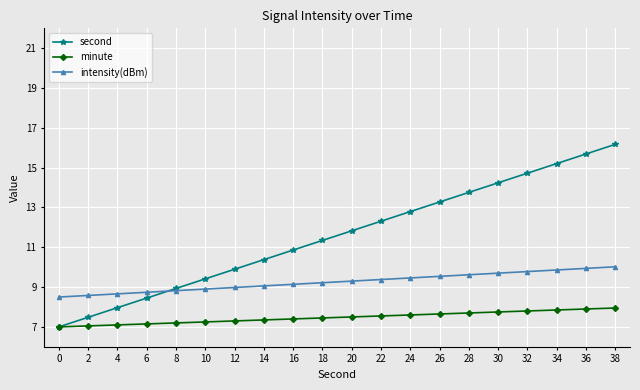

How many values in the second series exceed 11?

11